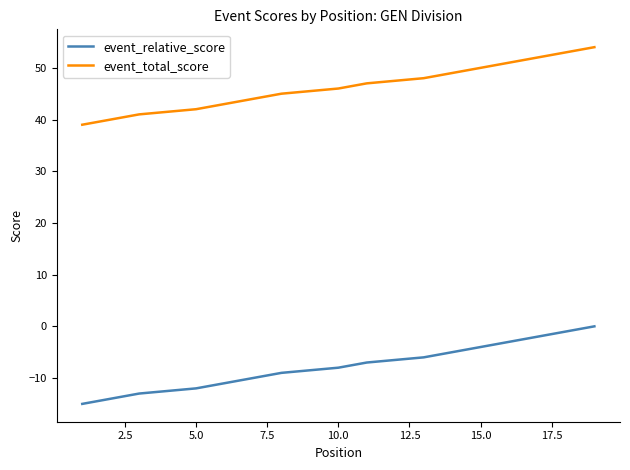

Rank the series by their maximum value, from lowest to highest.

event_relative_score, event_total_score